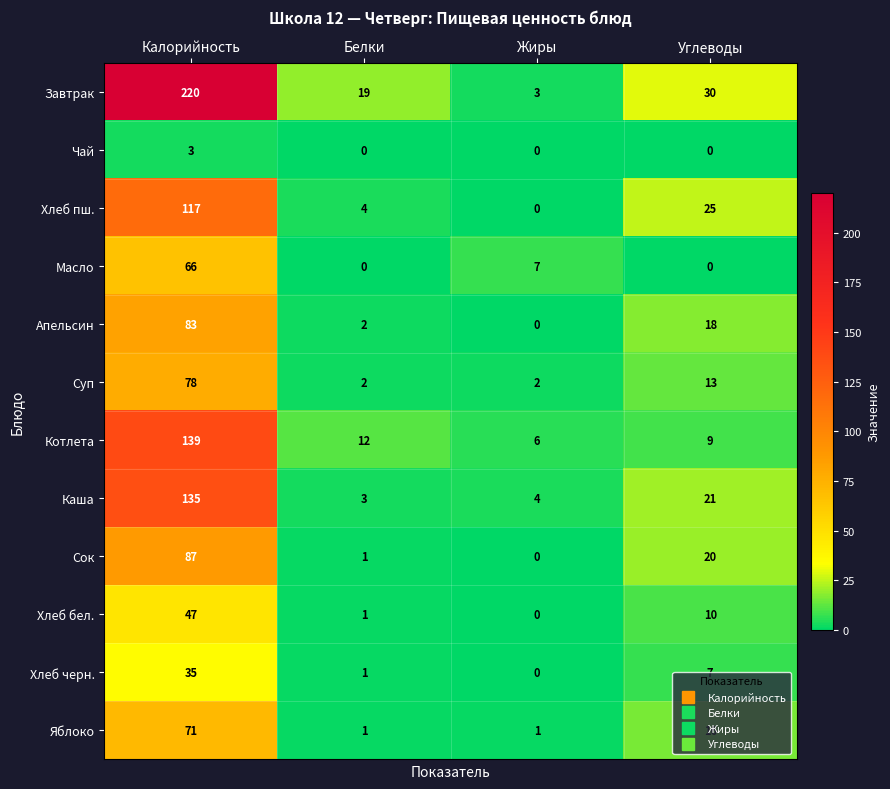

What is the average value of the Котлета series?

42